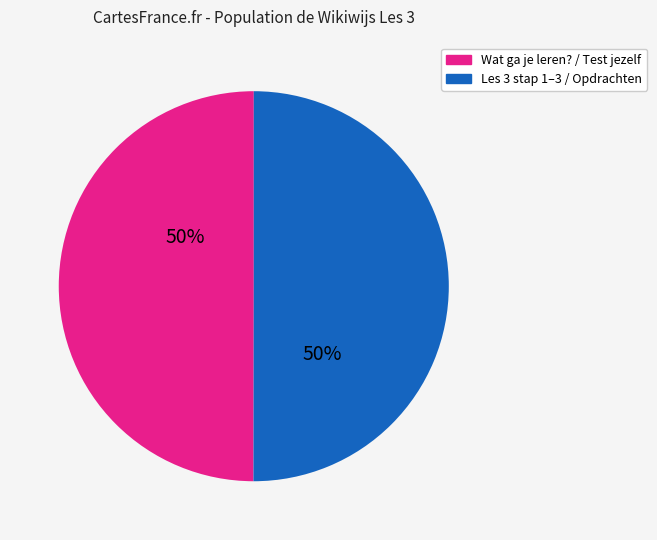

How many segments does this pie chart have?

2